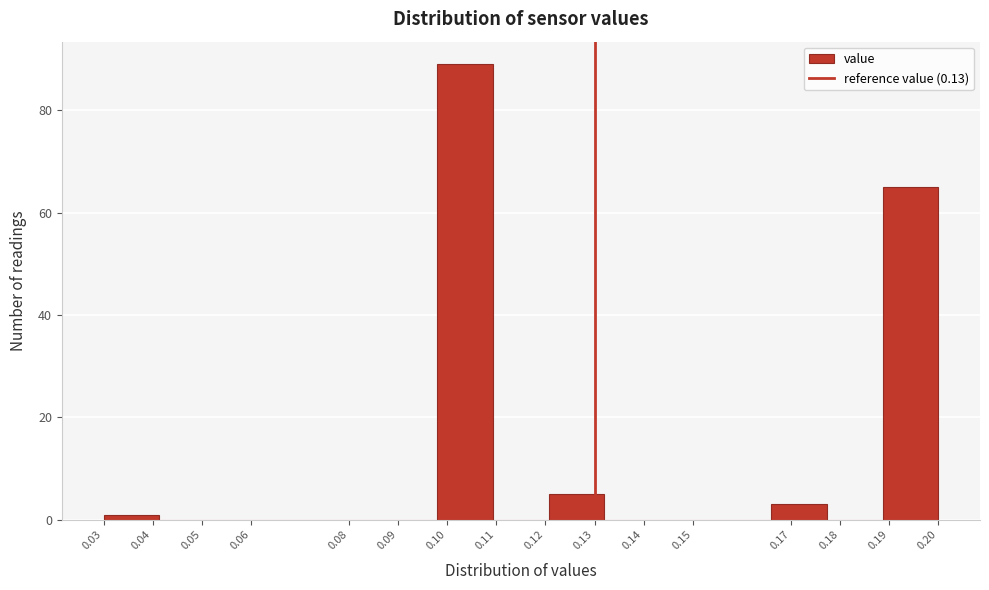

Reading left to right, list every bar in this chart as the range it spans on the x-axis followed by its height. Neither the bar edges nor the heights are printed on the chart, so give them approximately, as read against the axes.

0.030 to 0.041: under 2
0.041 to 0.053: 0
0.053 to 0.064: 0
0.064 to 0.075: 0
0.075 to 0.087: 0
0.087 to 0.098: 0
0.098 to 0.109: 90
0.109 to 0.121: 0
0.121 to 0.132: 6
0.132 to 0.143: 0
0.143 to 0.155: 0
0.155 to 0.166: 0
0.166 to 0.177: 4
0.177 to 0.189: 0
0.189 to 0.200: 66